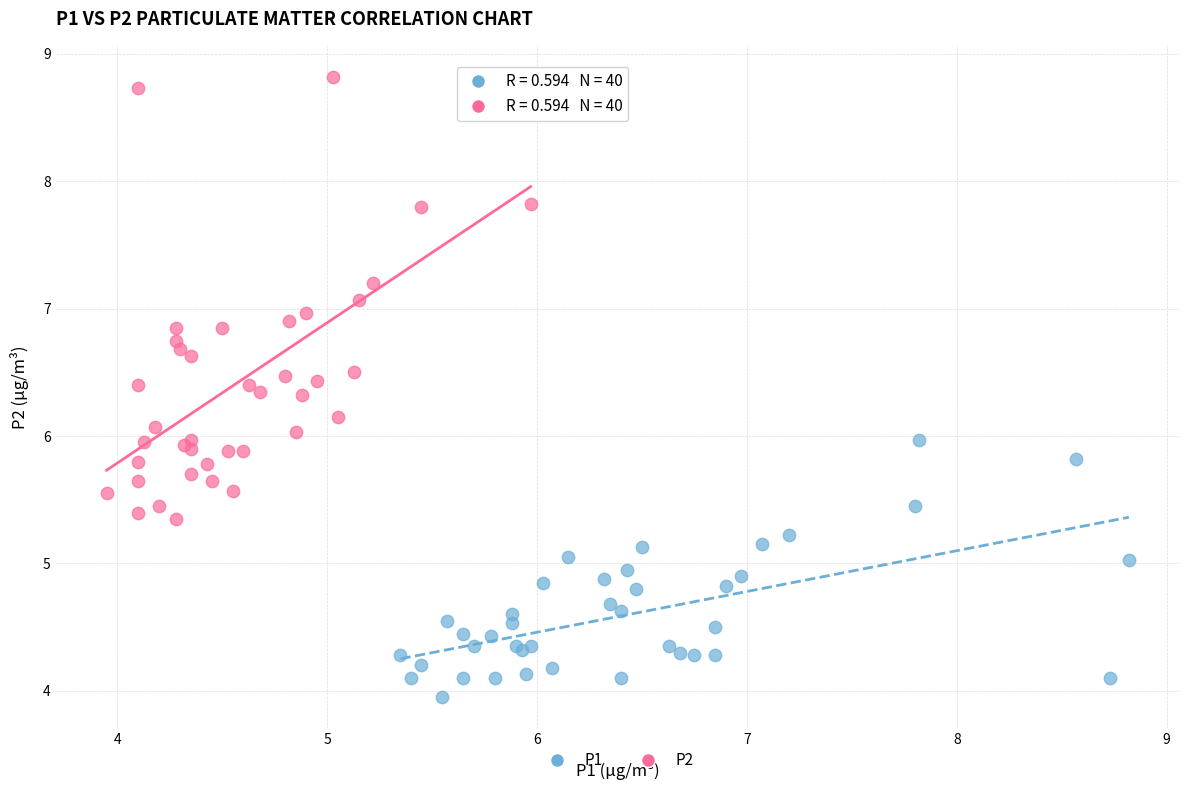

Which series reaches the maximum Y coordinate?

P2